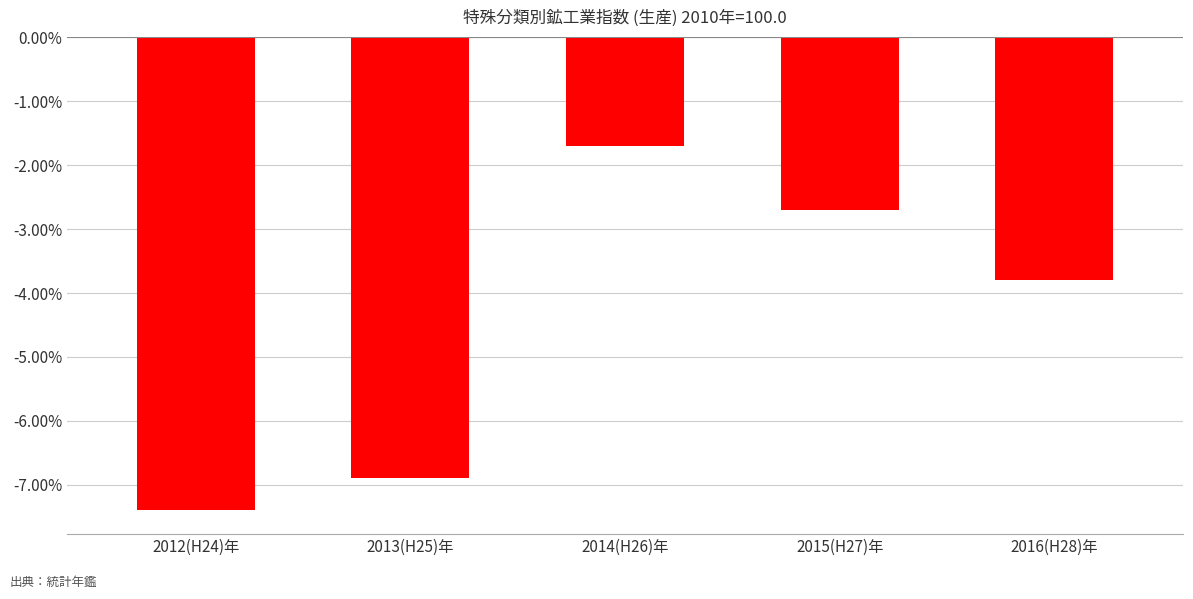

What is the value of the 1st bar from the left?

-7.4